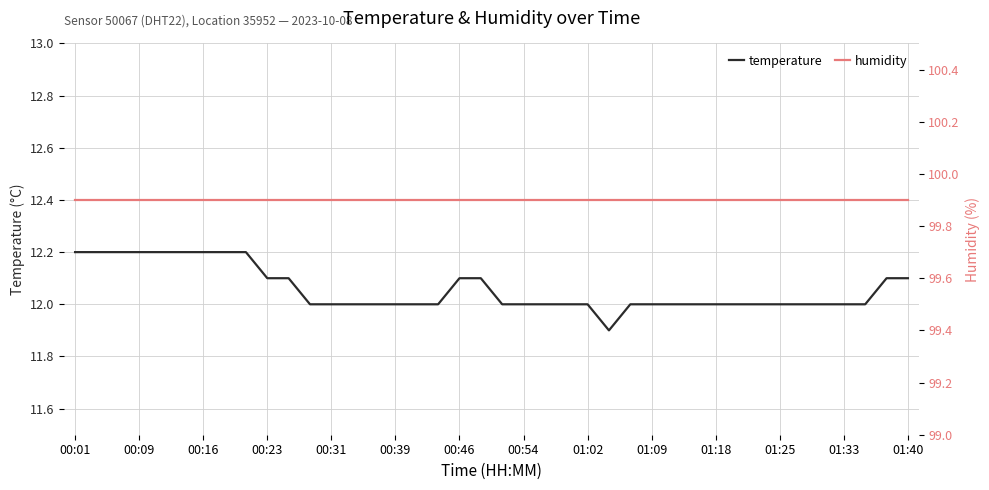

True or false: humidity and temperature cross at least once.

False